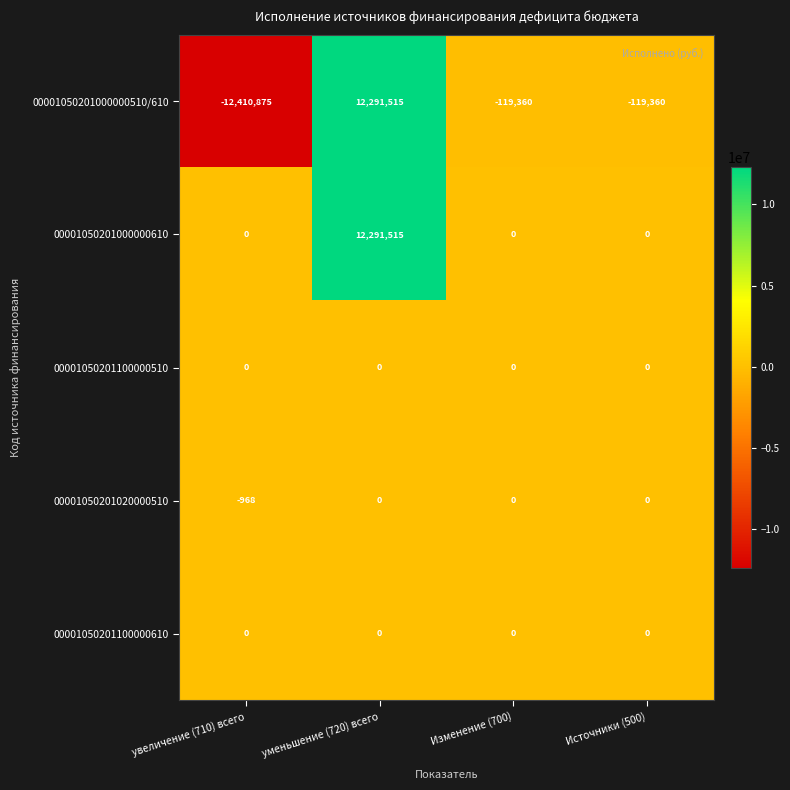

At which category does the chart reach its peak across all series?

уменьшение (720) всего